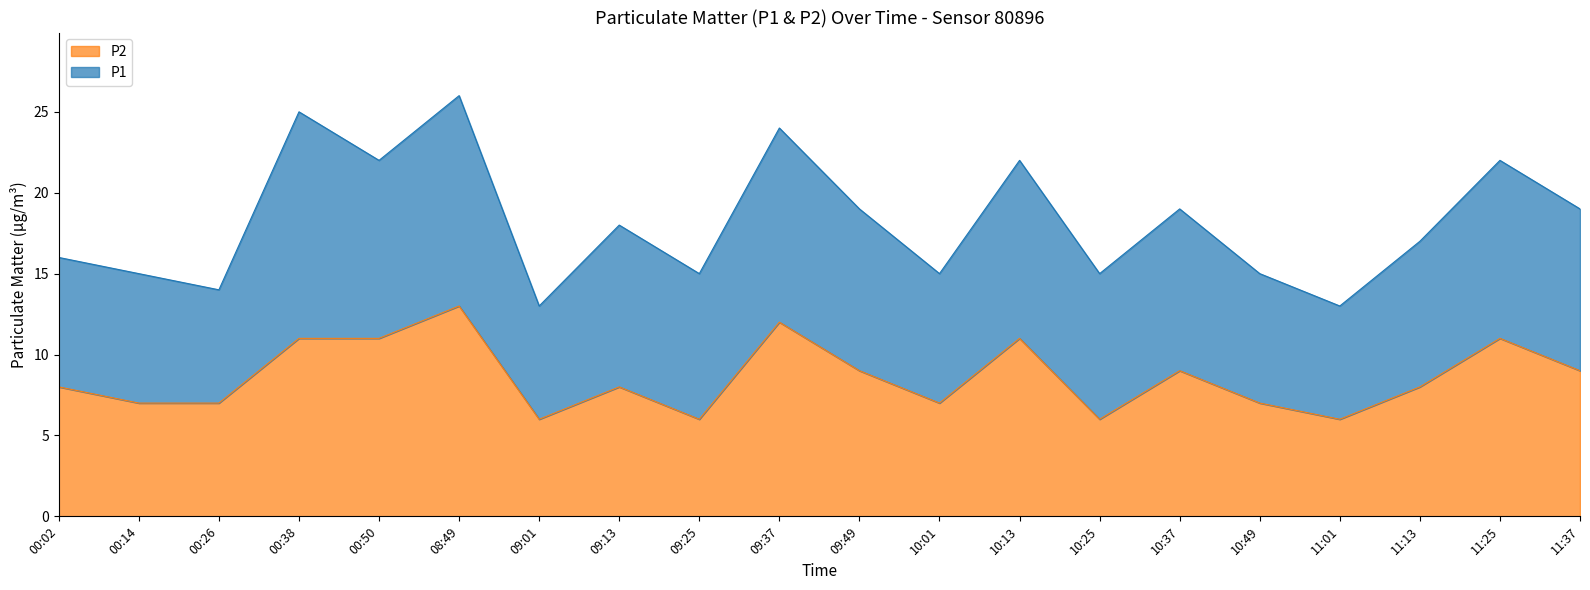

What is the label of the 19th point from the right?

00:14